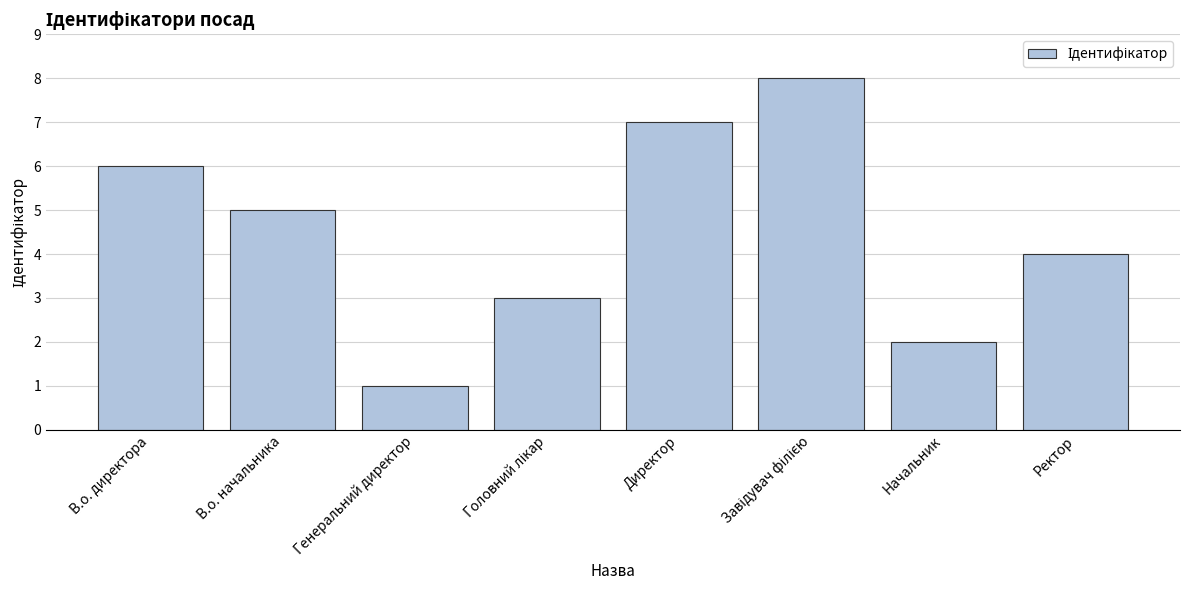

How many values are below 5?

4